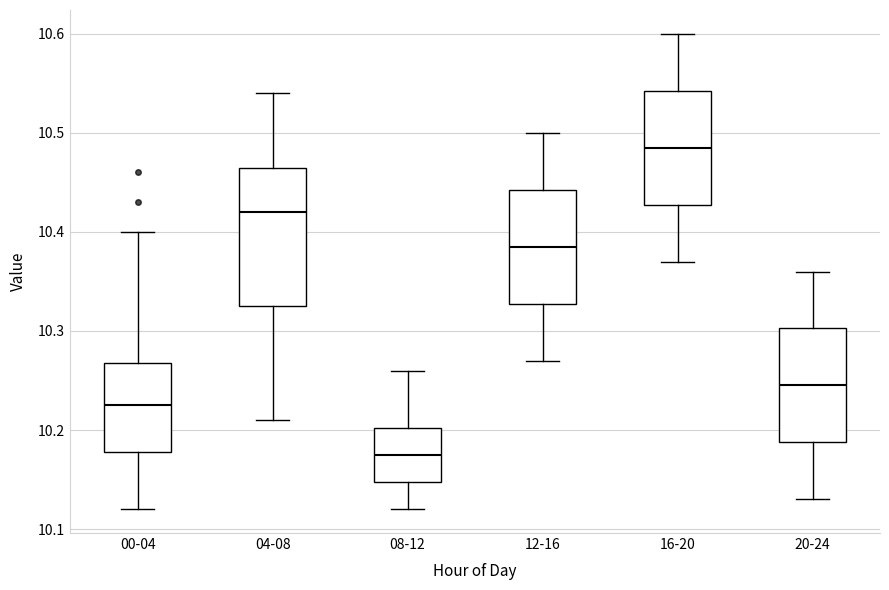

Where is the lower edge of the box for 08-12 on the y-axis? The values are not printed on the chart, so give them approximately, as read against the axis.

10.15